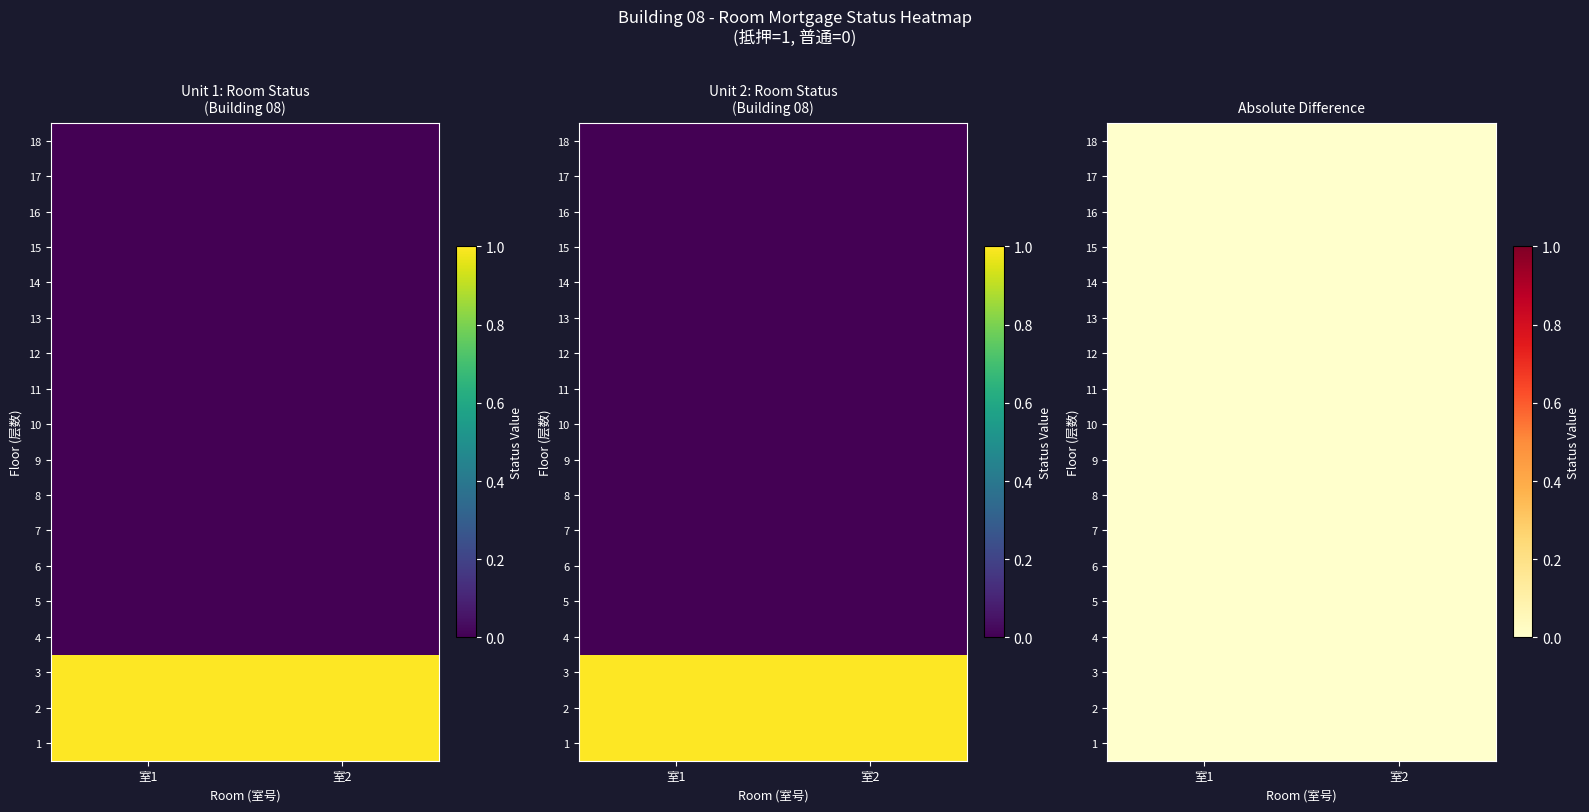

Reading left to right, extract all data points from this chart.

单元1: 1	1	1	0	0	0	0	0	0	0	0	0	0	0	0	0	0	0
单元2: 1	1	1	0	0	0	0	0	0	0	0	0	0	0	0	0	0	0